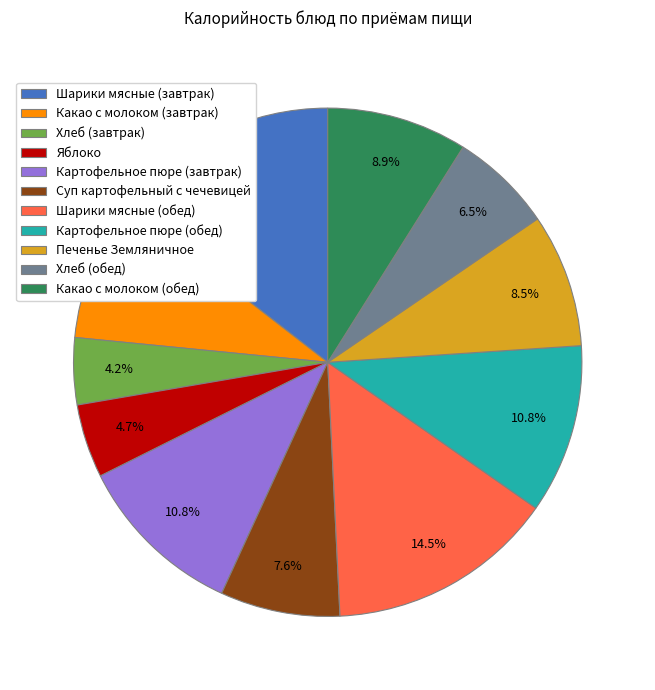

To the nearest percent, what is the average slice percentage?

9%